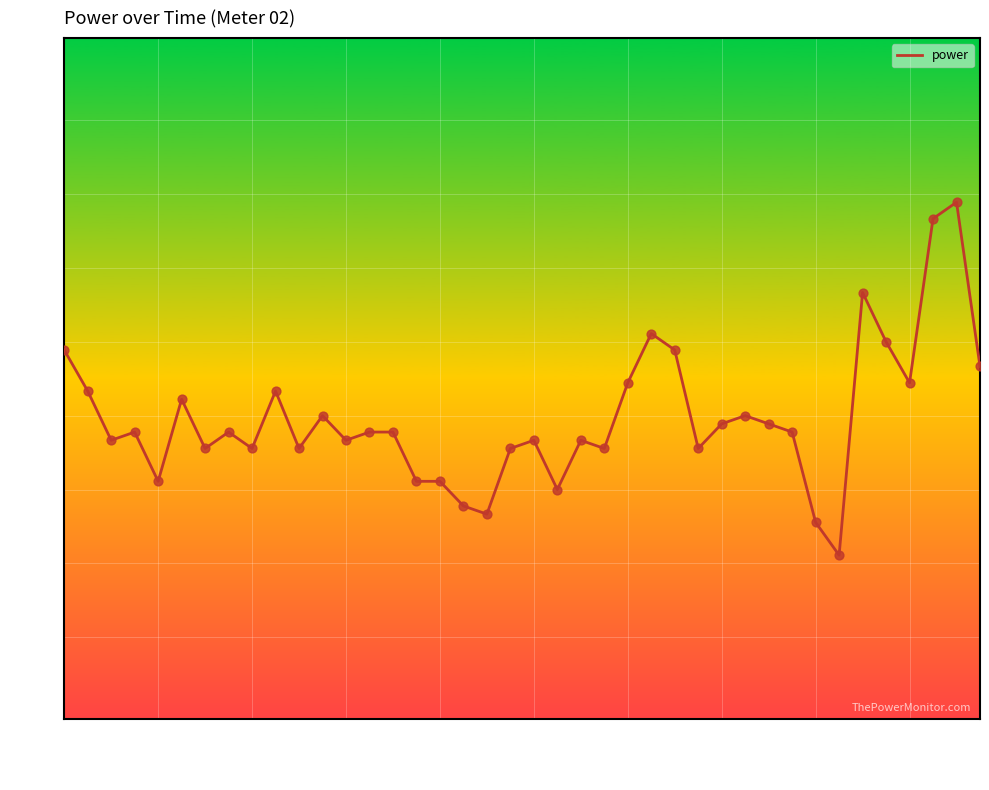

What is the difference between the maximum and minimum values?

0.4